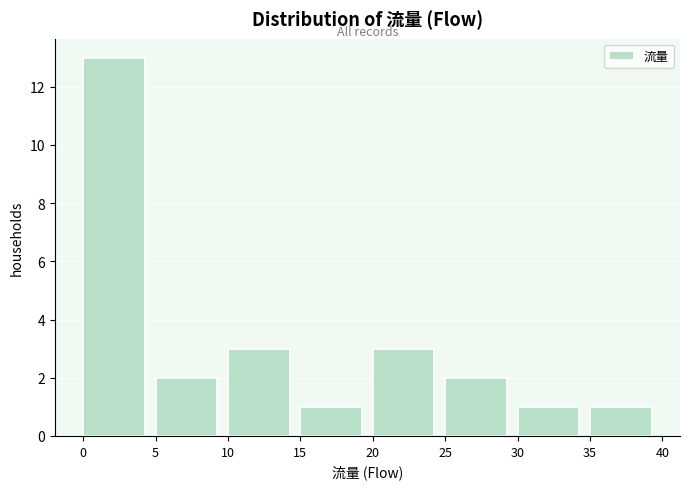

Reading left to right, transcribe this chart: for each bar, give the range it covers on the x-axis and its height. The values are not printed on the chart, so give them approximately, as read against the axis.

0 to 5: 13
5 to 10: 2
10 to 15: 3
15 to 20: 1
20 to 25: 3
25 to 30: 2
30 to 35: 1
35 to 40: 1